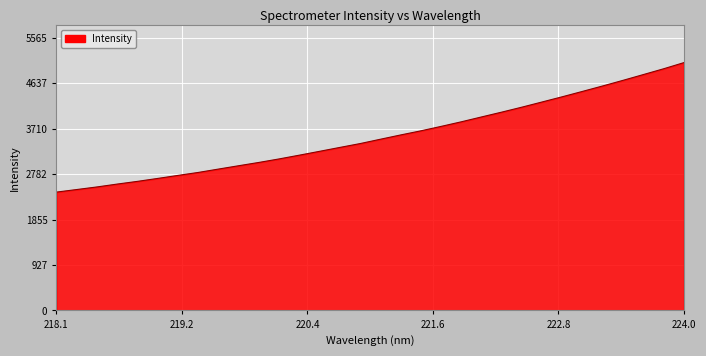

What is the minimum value shown in the chart?

2416.6